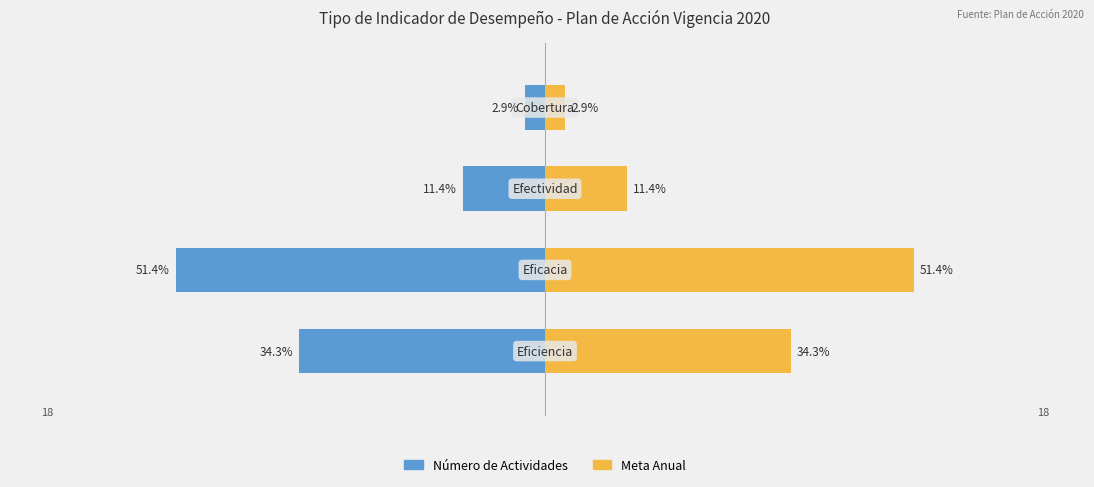

Is it true that Número de Actividades equals -25 at −20?

False